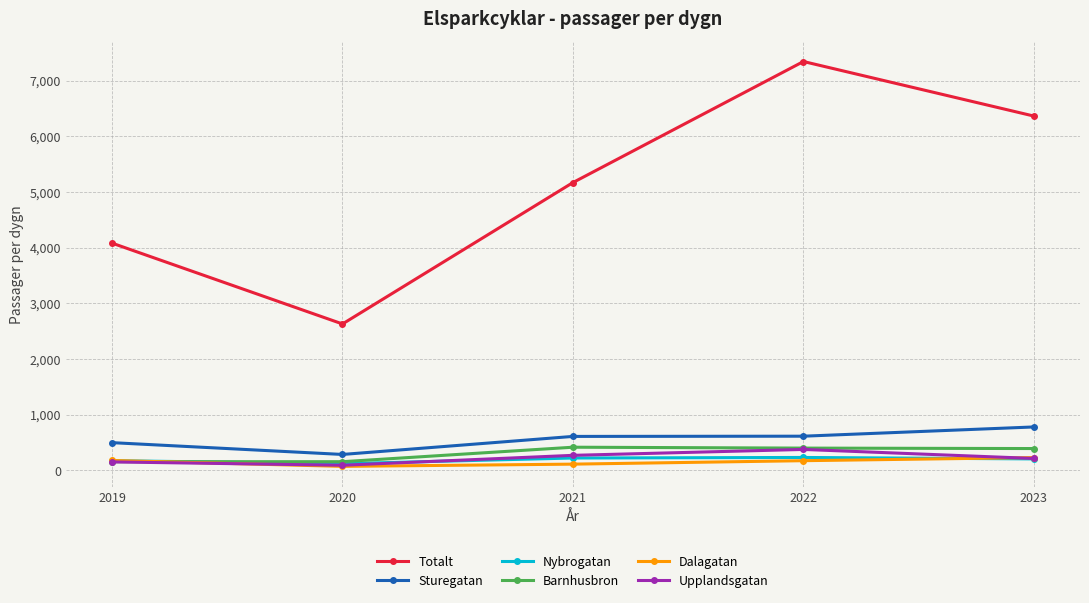

Which series has the widest spread of values?

Totalt